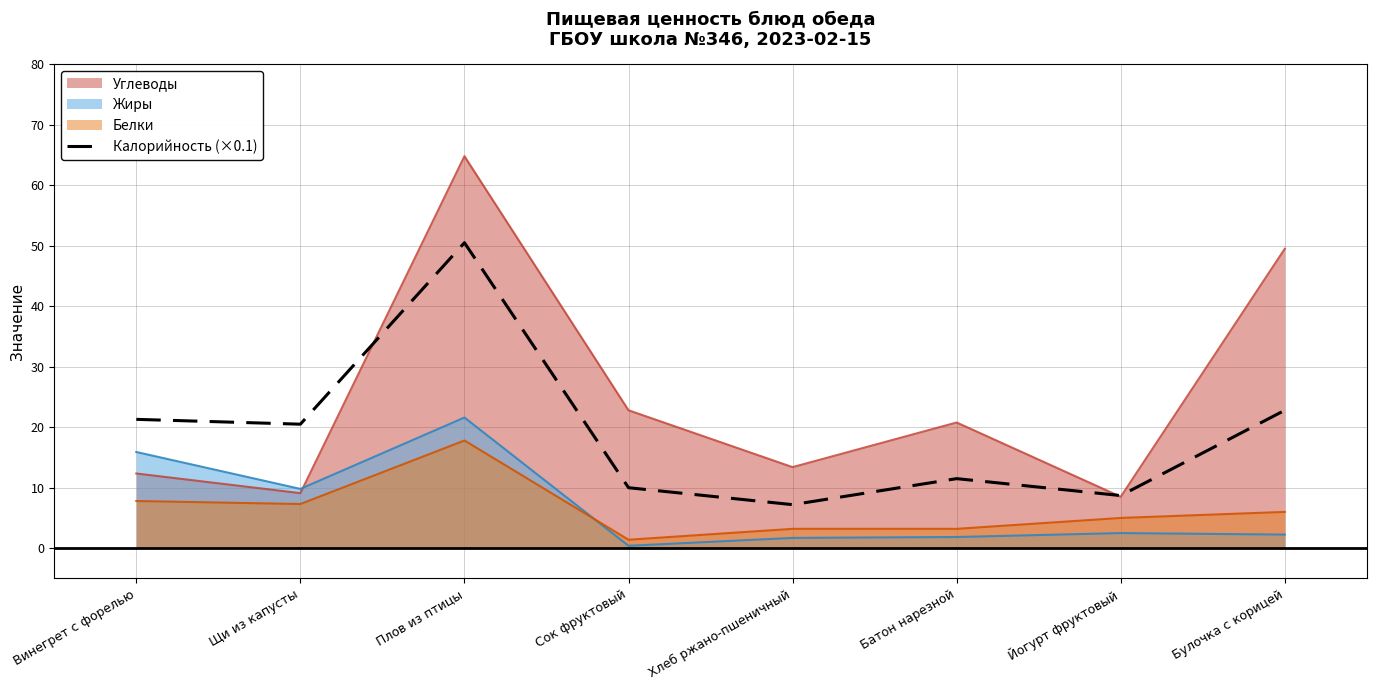

What is the approximate value of Жиры at Батон нарезной?

1.9